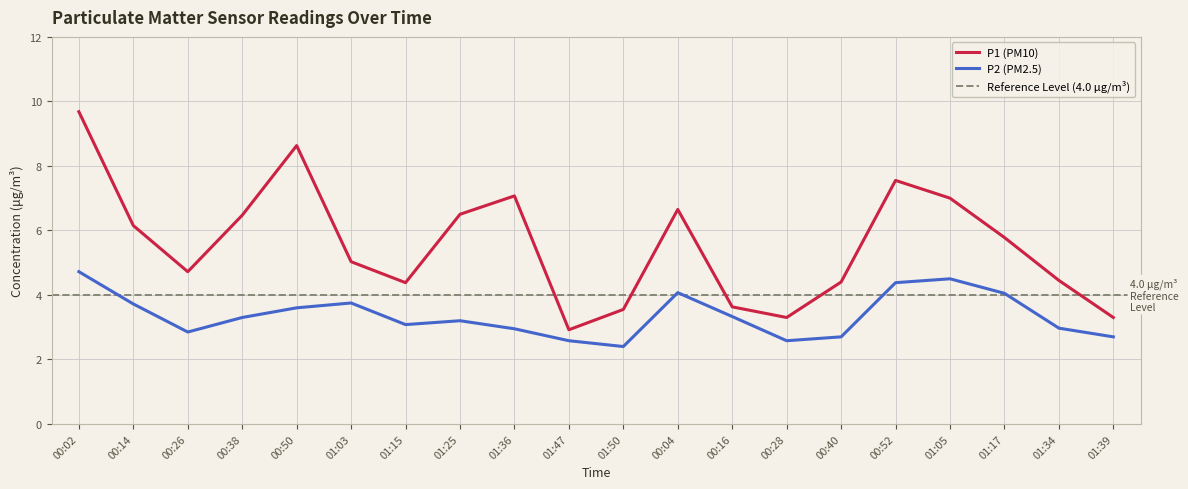

Where is the first local maximum for P1 (PM10)?

00:50